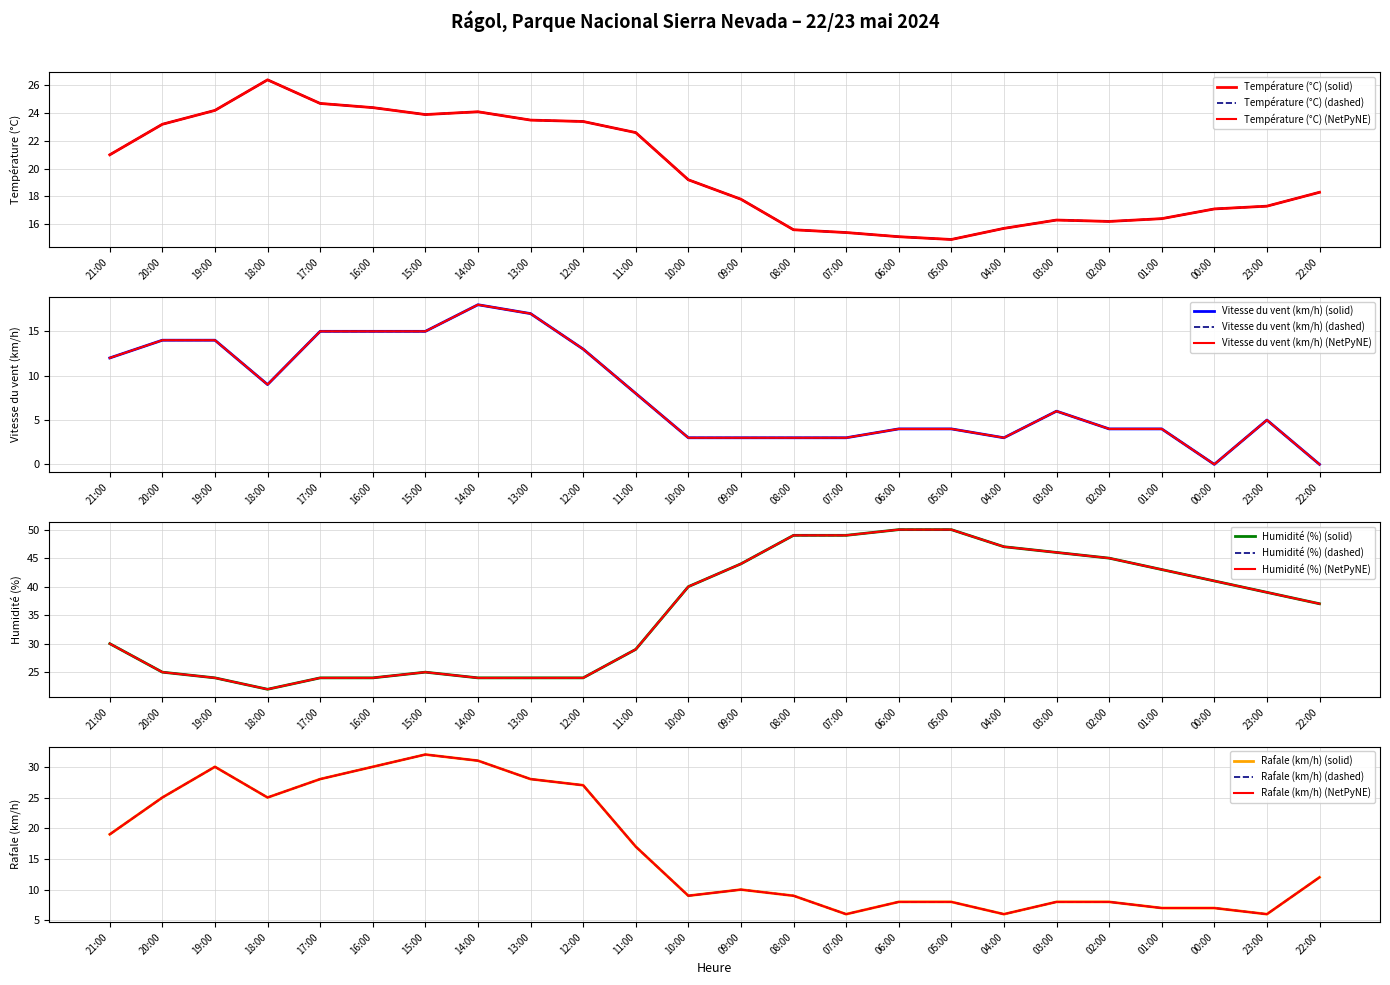

Which series has the largest total across all categories?

Humidité (%)